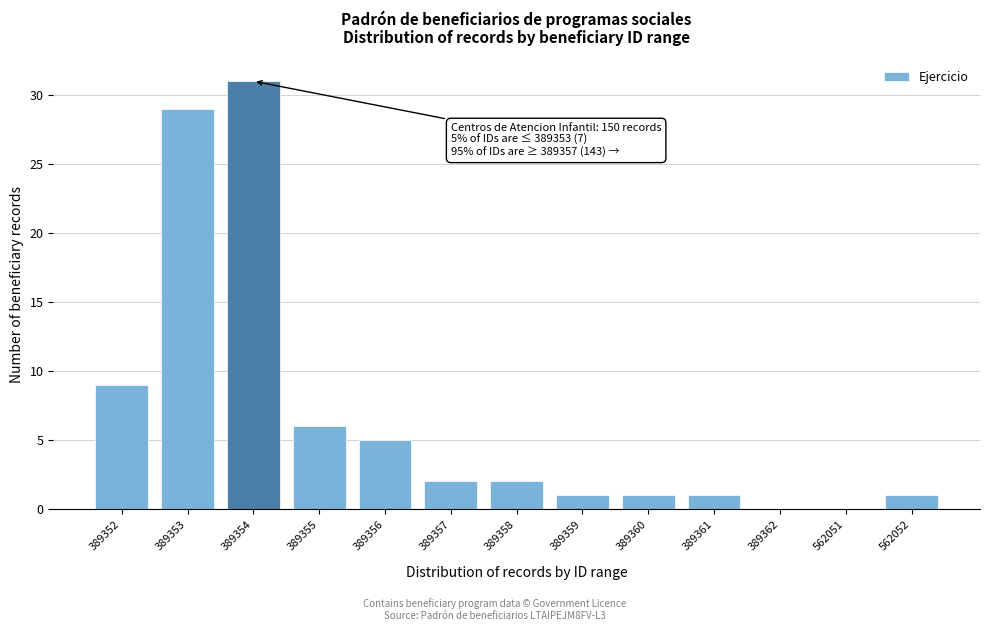

Reading left to right, transcribe all the data shown in this chart.

389352=9	389353=29	389354=31	389355=6	389356=5	389357=2	389358=2	389359=1	389360=1	389361=1	389362=0	562051=0	562052=1